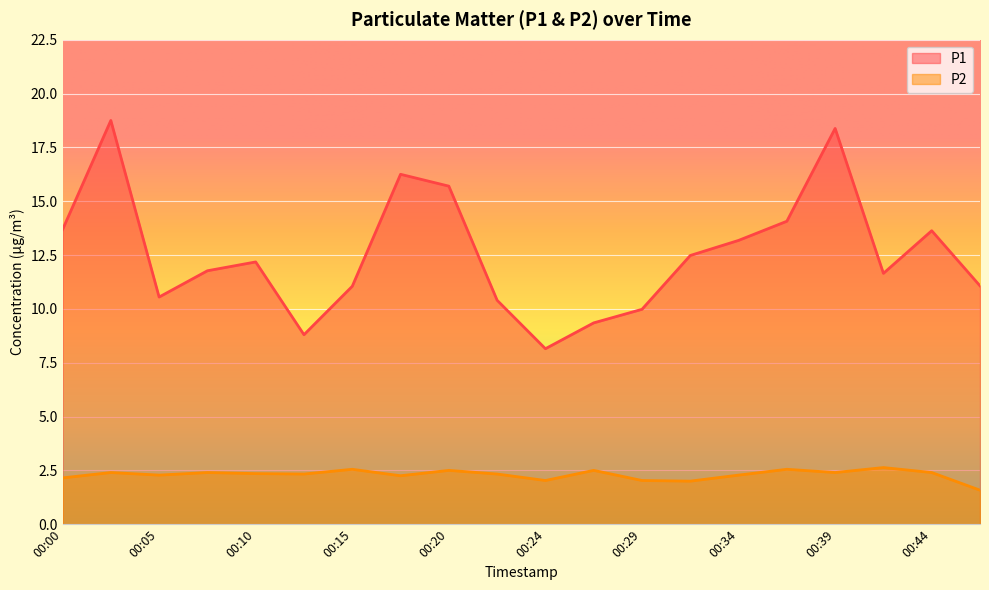

The value of P2 at 00:24 is 0.9. True or false?

False